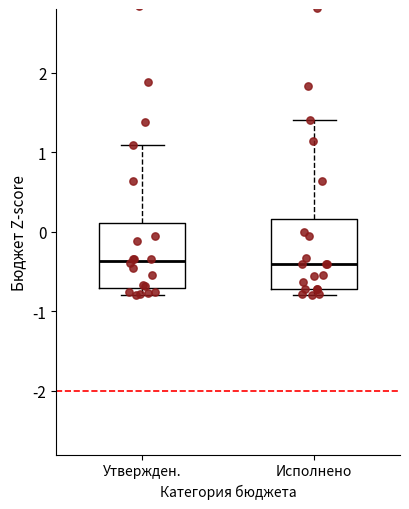

Where does the median line of the box for Исполнено sit on the y-axis? The values are not printed on the chart, so give them approximately, as read against the axis.

-0.4